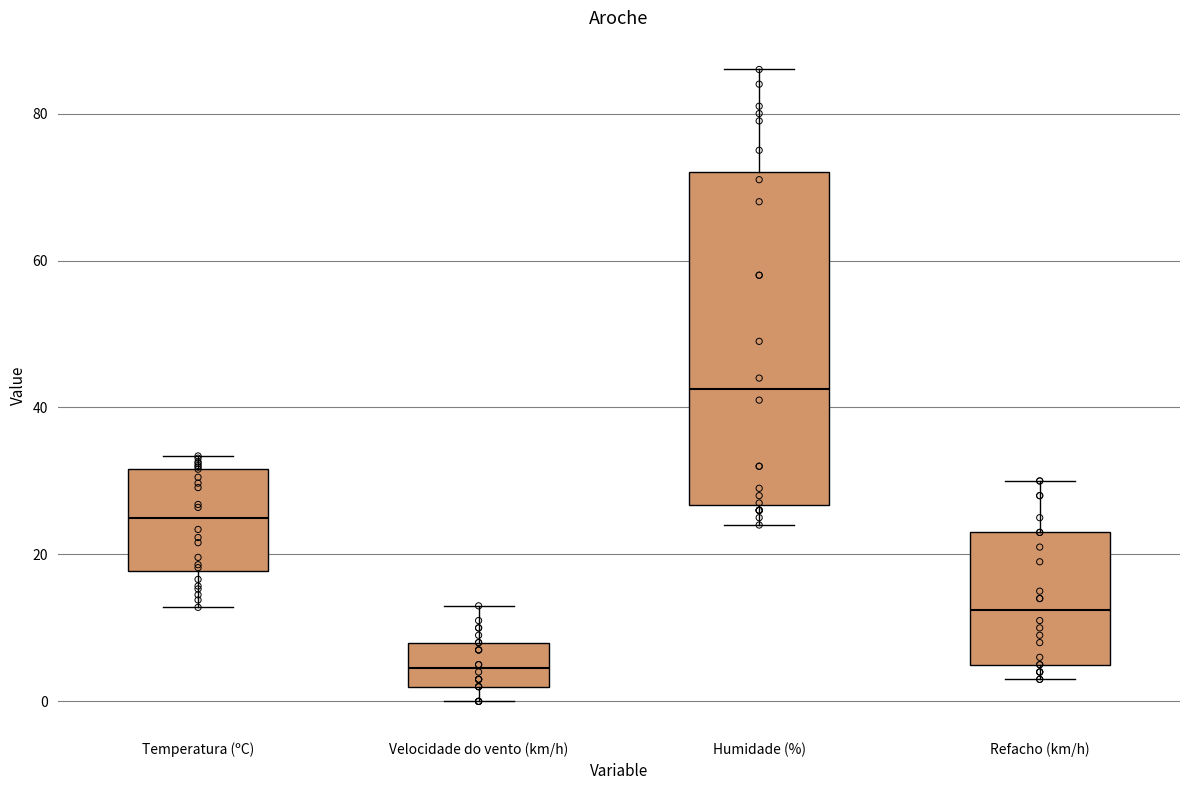

Which box is the tallest, from its lower edge to its upper edge?

Humidade (%)